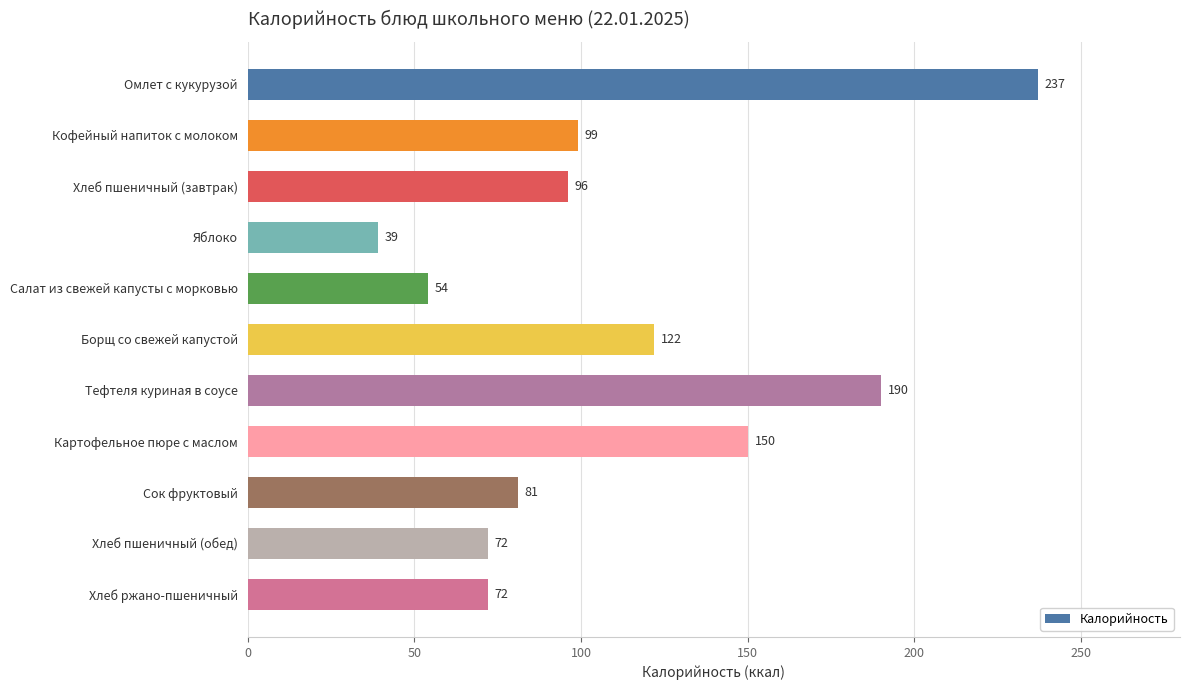

The value at Салат из свежей капусты с морковью is 54. True or false?

True